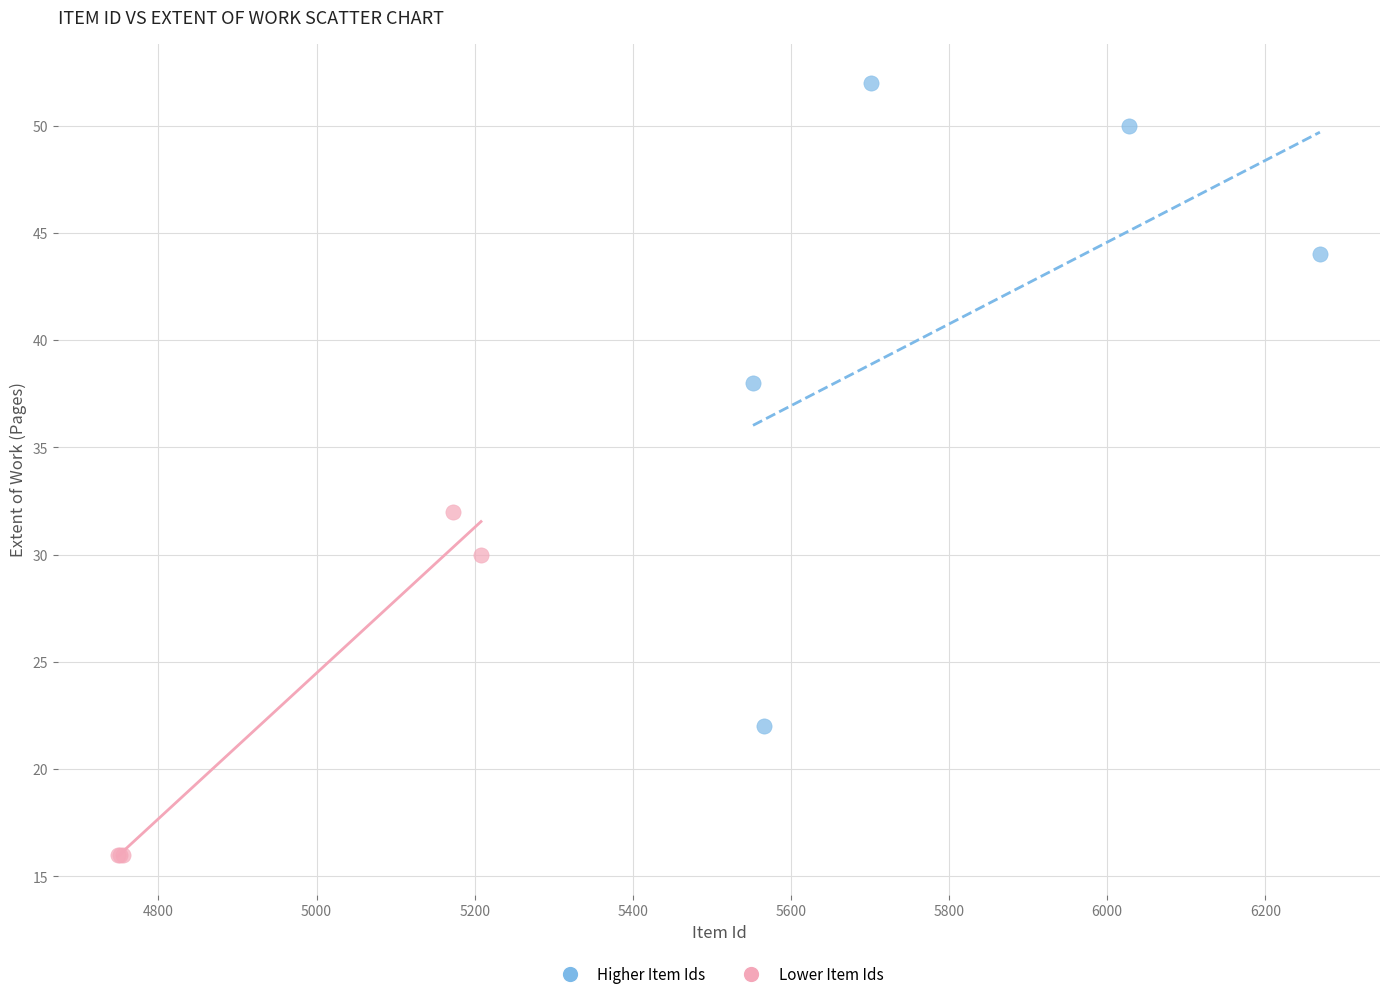

What are all the series names shown in the legend?

Higher Item Ids, Lower Item Ids